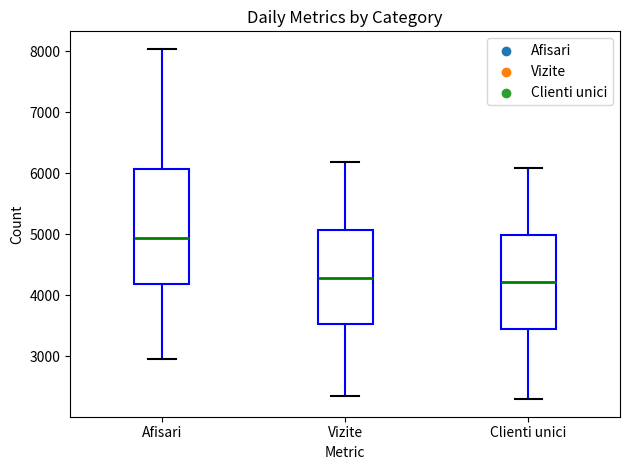

Where is the lower edge of the box for Vizite on the y-axis? The values are not printed on the chart, so give them approximately, as read against the axis.

3500